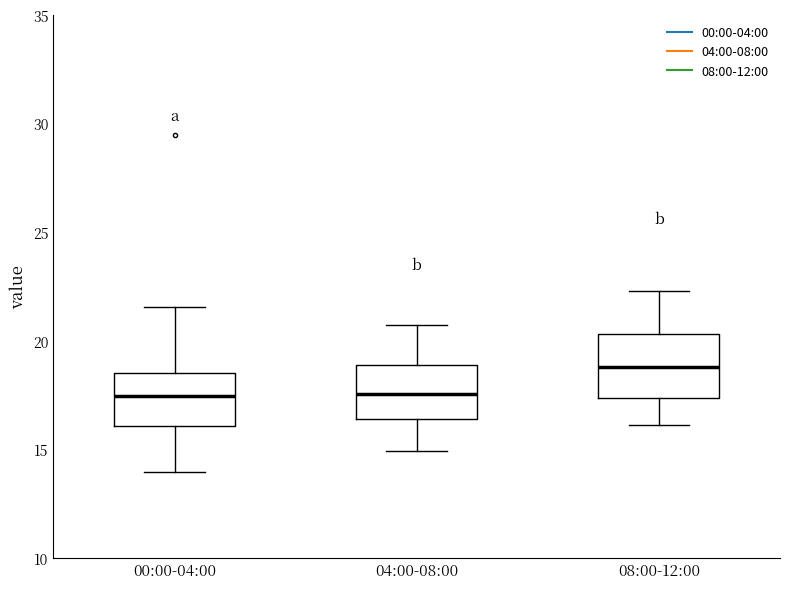

Reading left to right, read every box against the y-axis: the position of its median line, the range the box covers, and the ends of its whiskers. The values are not printed on the chart, so give them approximately, as read against the axis.

00:00-04:00: median 17.5, box 16.0 to 18.5, whiskers 14.0 to 21.5
04:00-08:00: median 17.5, box 16.5 to 19.0, whiskers 15.0 to 20.5
08:00-12:00: median 19.0, box 17.5 to 20.5, whiskers 16.0 to 22.5